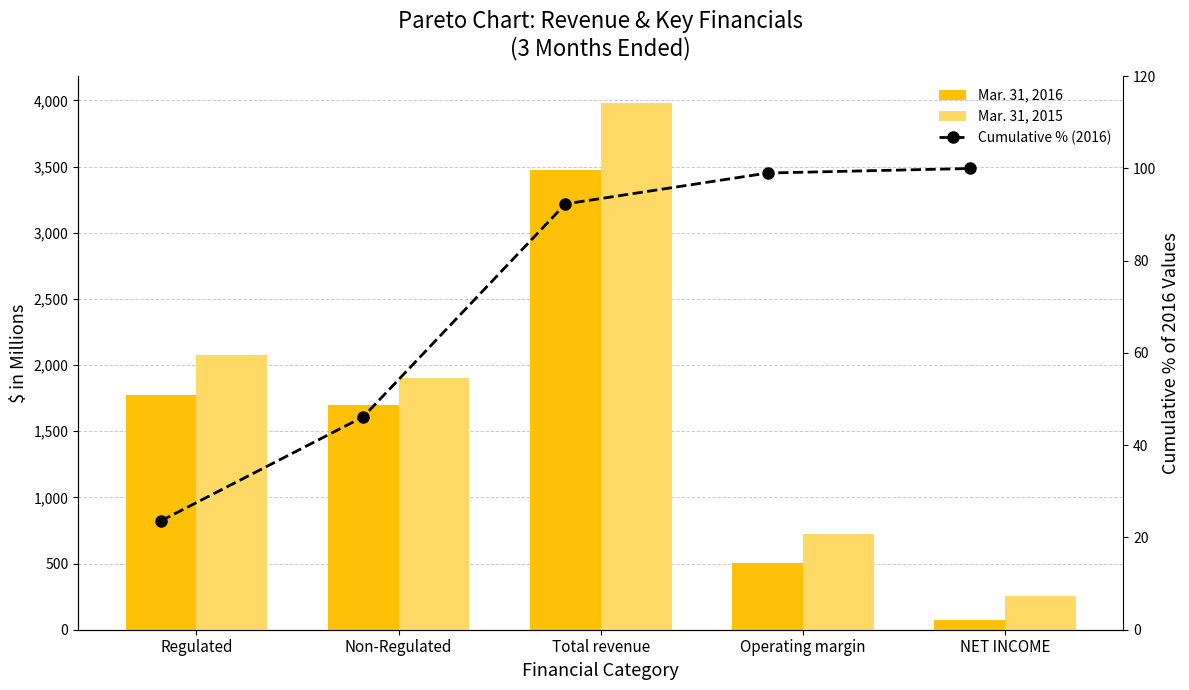

At how many categories does at least one series exceed 3758?

1